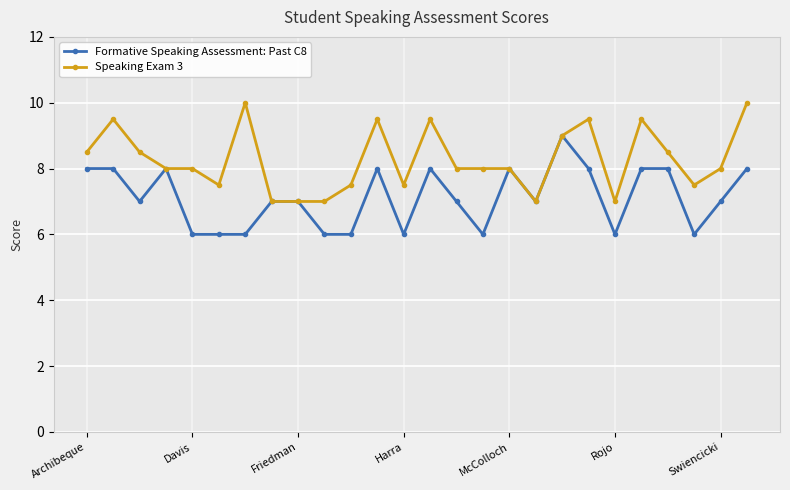

What is the highest value of the Speaking Exam 3 series?

10.0